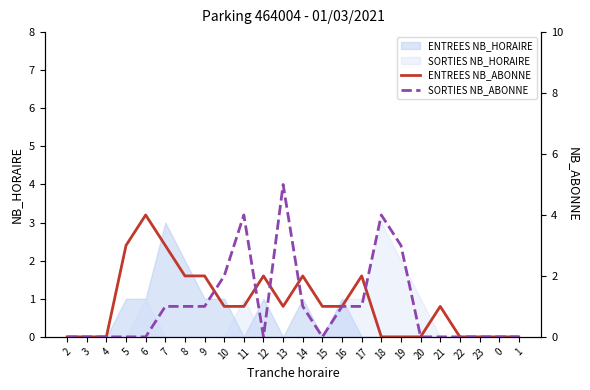

Between 20 and 22, which series saw the biggest shift?

ENTREES NB_ABONNE